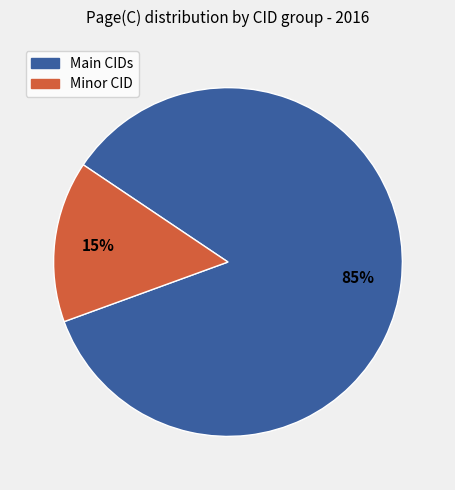

Does any single category account for the majority?

Yes